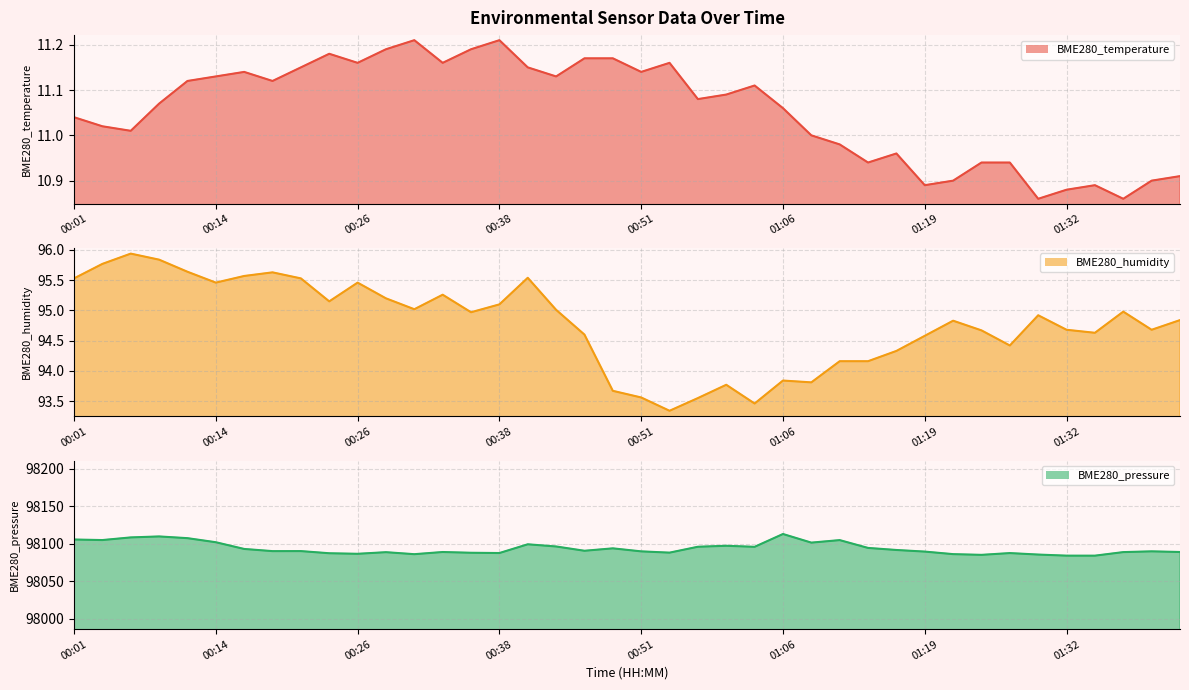

Which series has the widest spread of values?

BME280_pressure (line)